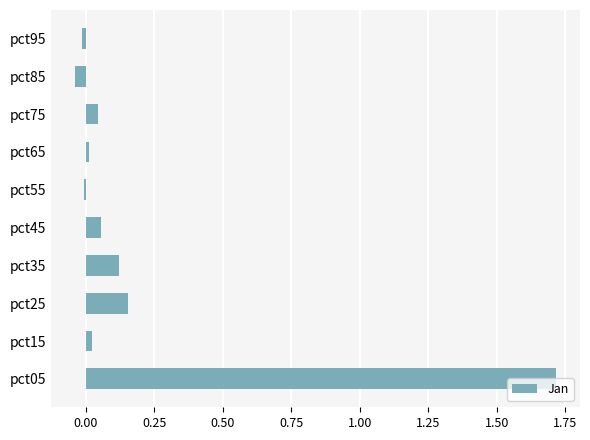

The value at pct65 is 0.0. True or false?

True